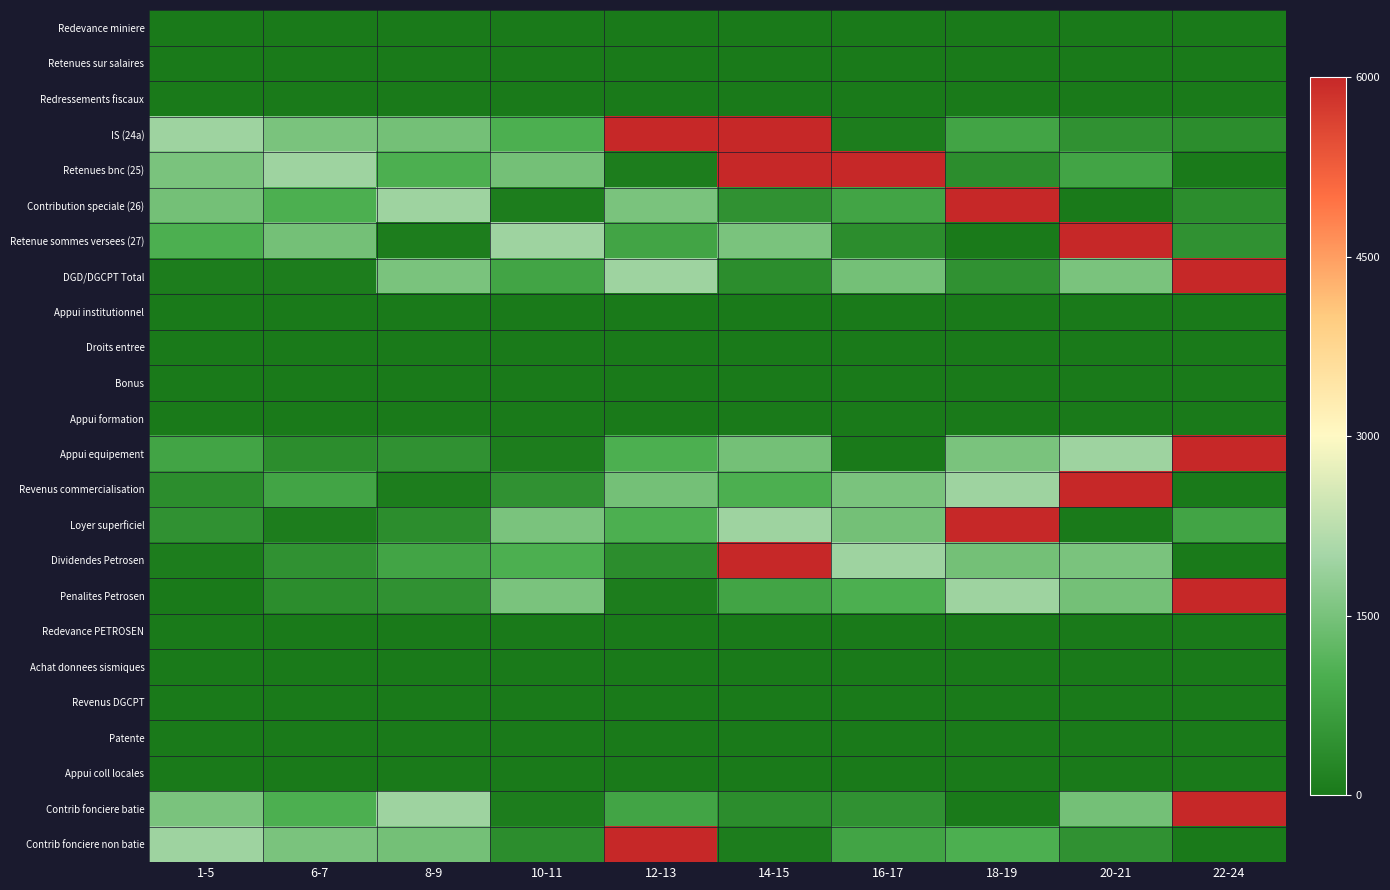

What is the greatest value displayed?

770393256